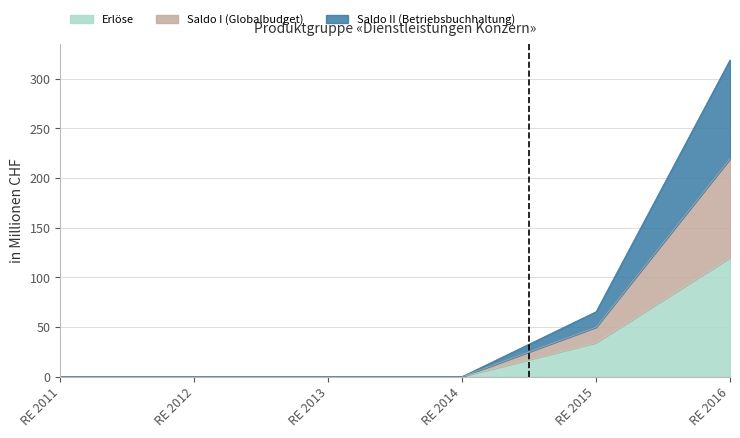

True or false: Saldo II (Betriebsbuchhaltung) and Saldo I (Globalbudget) cross at least once.

False